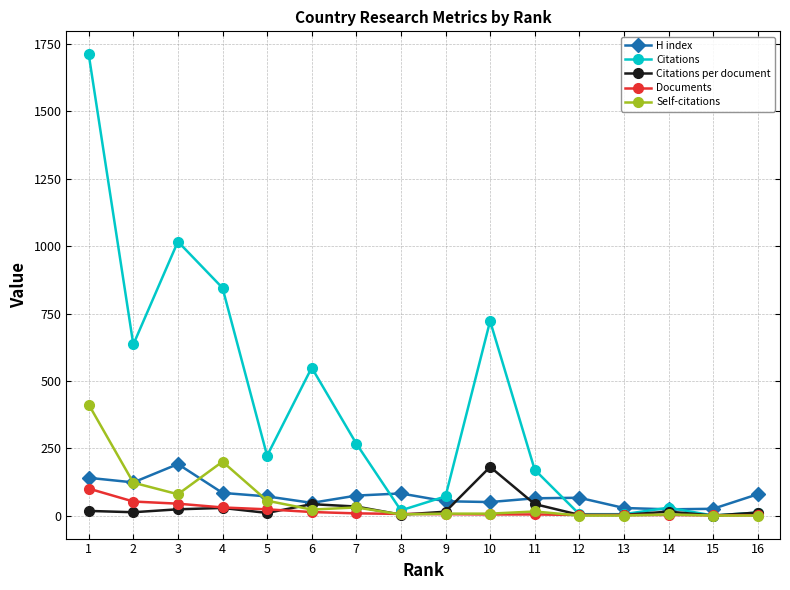

What is the sum of the Citations per document values at 12 and 3?

25.6